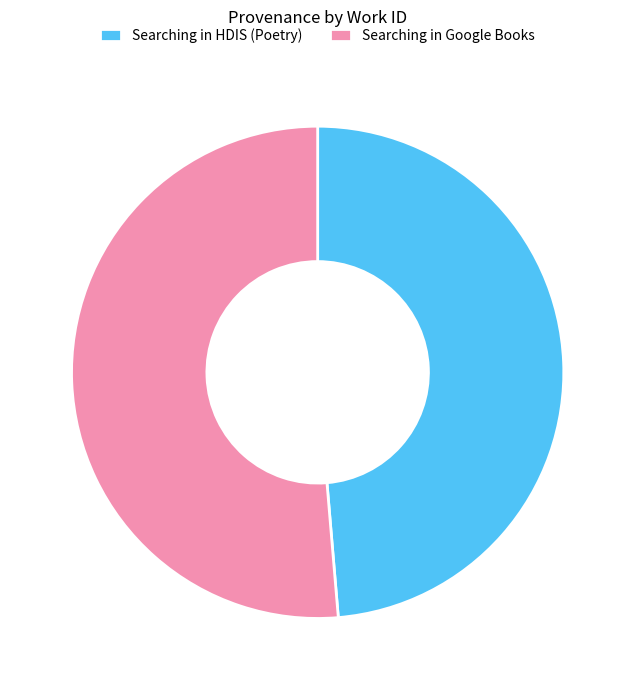

Which slice represents more than half of the pie?

Searching in Google Books